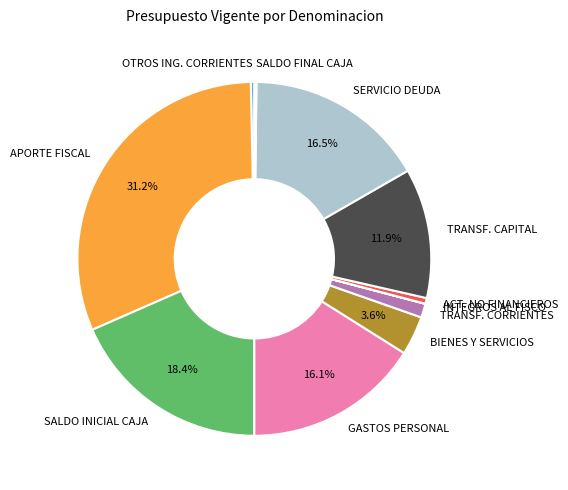

What is the largest slice in the pie chart?

APORTE FISCAL